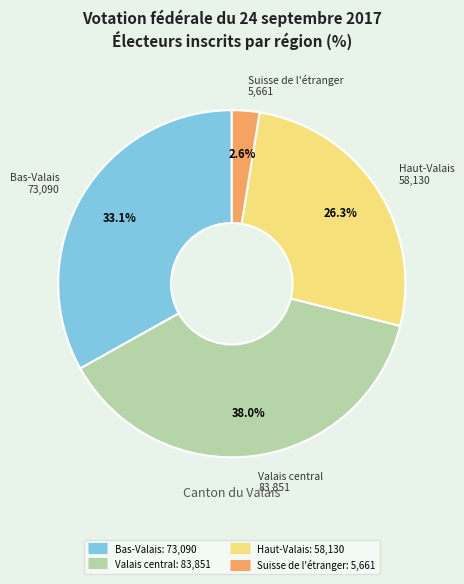

Is there any slice that represents more than half of the pie?

No